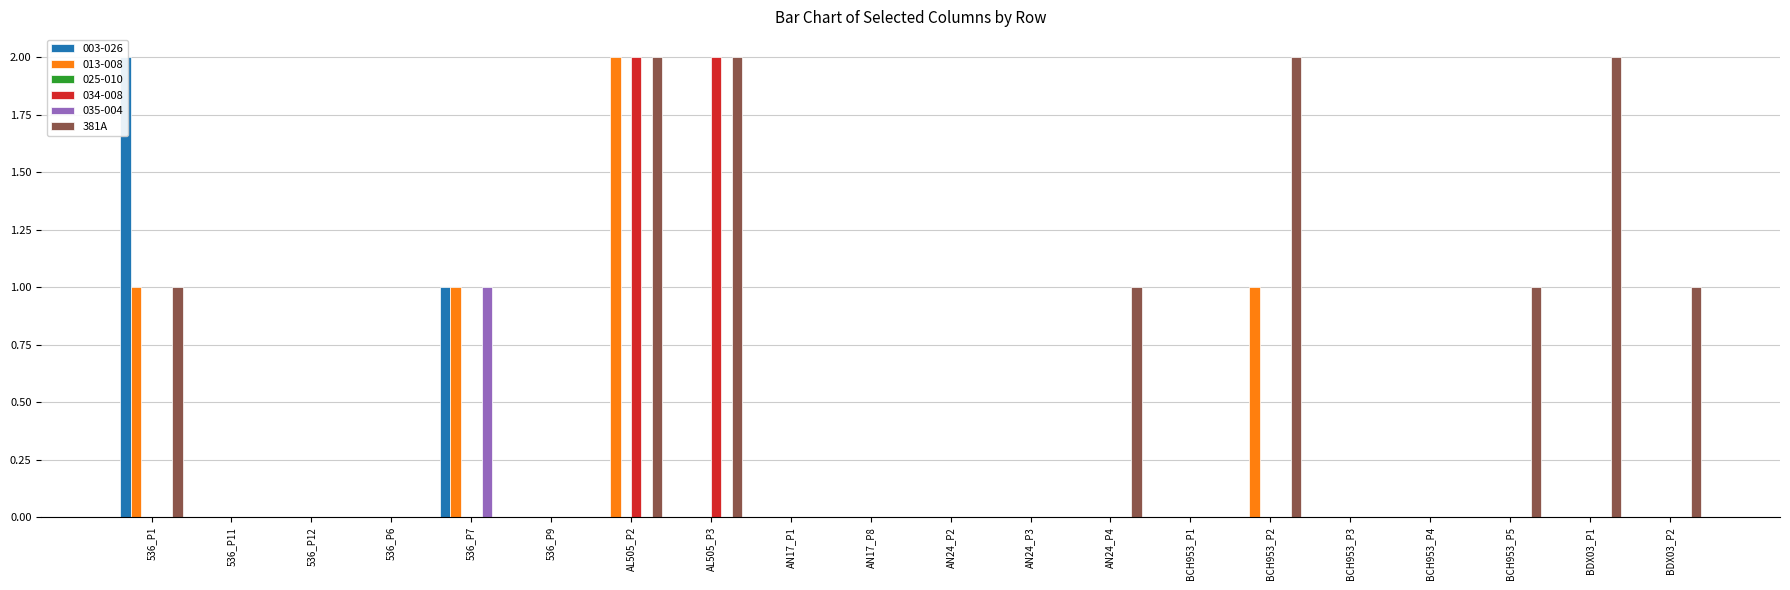

List the labels in order of value, largest first.

AL505_P2, AL505_P3, BCH953_P2, BDX03_P1, 536_P1, AN24_P4, BCH953_P5, BDX03_P2, 536_P11, 536_P12, 536_P6, 536_P7, 536_P9, AN17_P1, AN17_P8, AN24_P2, AN24_P3, BCH953_P1, BCH953_P3, BCH953_P4